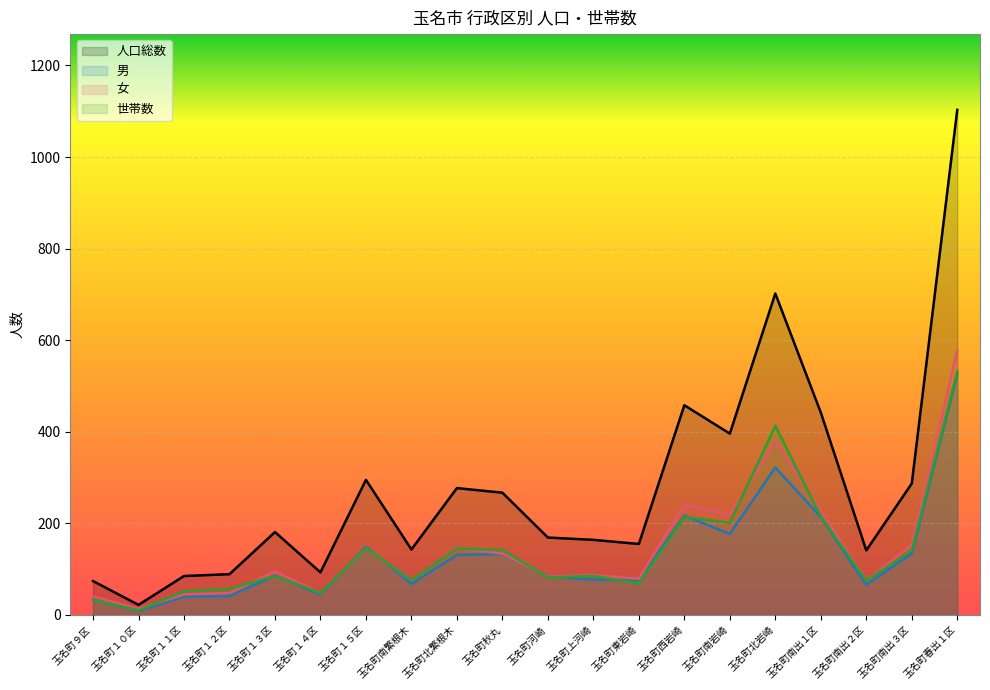

How many times do 男 and 女 cross each other?

4